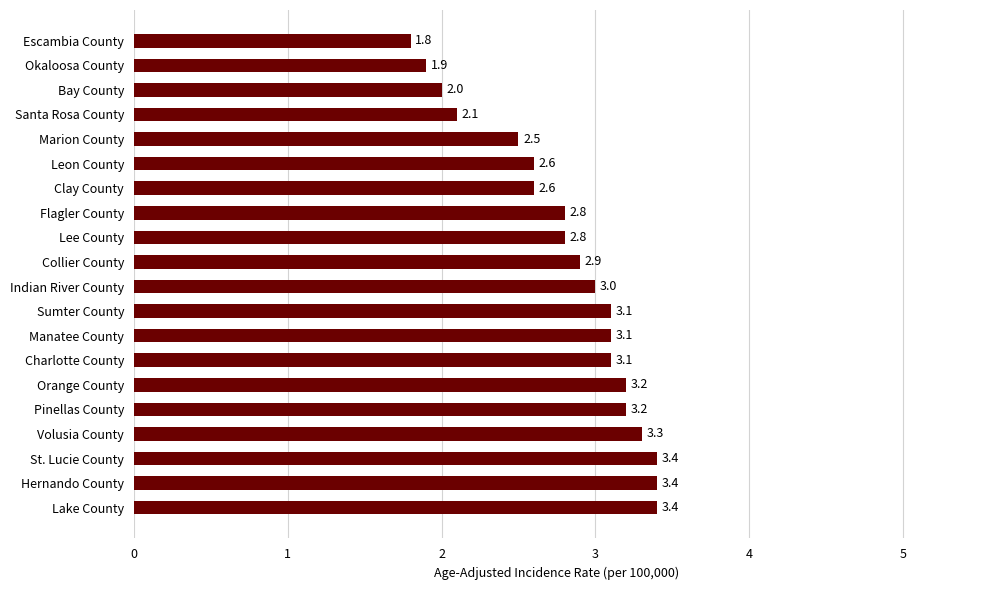

Reading top to bottom, transcribe all the data shown in this chart.

1.8	1.9	2.0	2.1	2.5	2.6	2.6	2.8	2.8	2.9	3.0	3.1	3.1	3.1	3.2	3.2	3.3	3.4	3.4	3.4